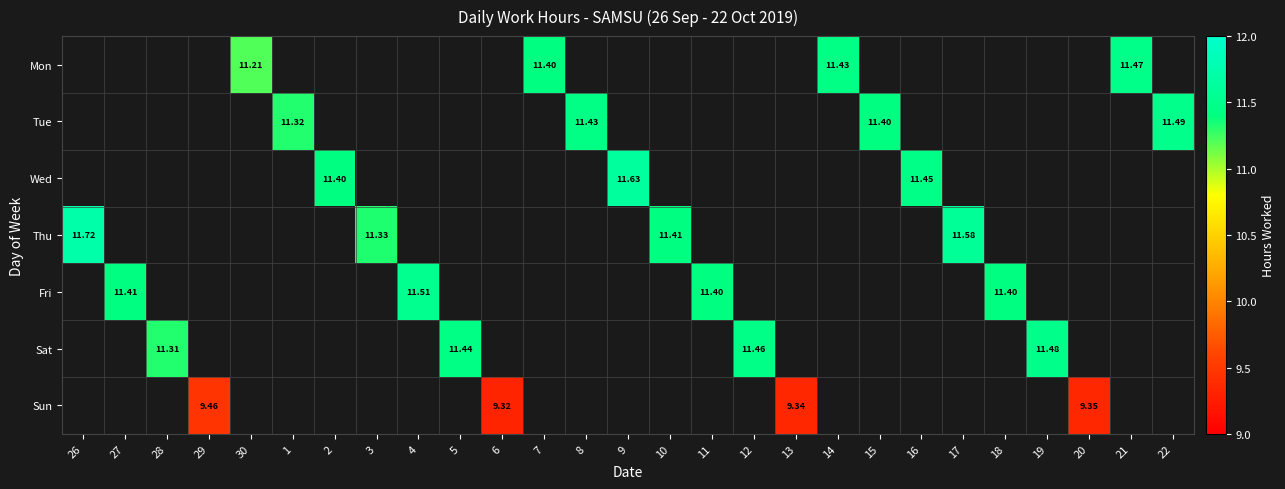

How many positive values does the Thu series have?

4